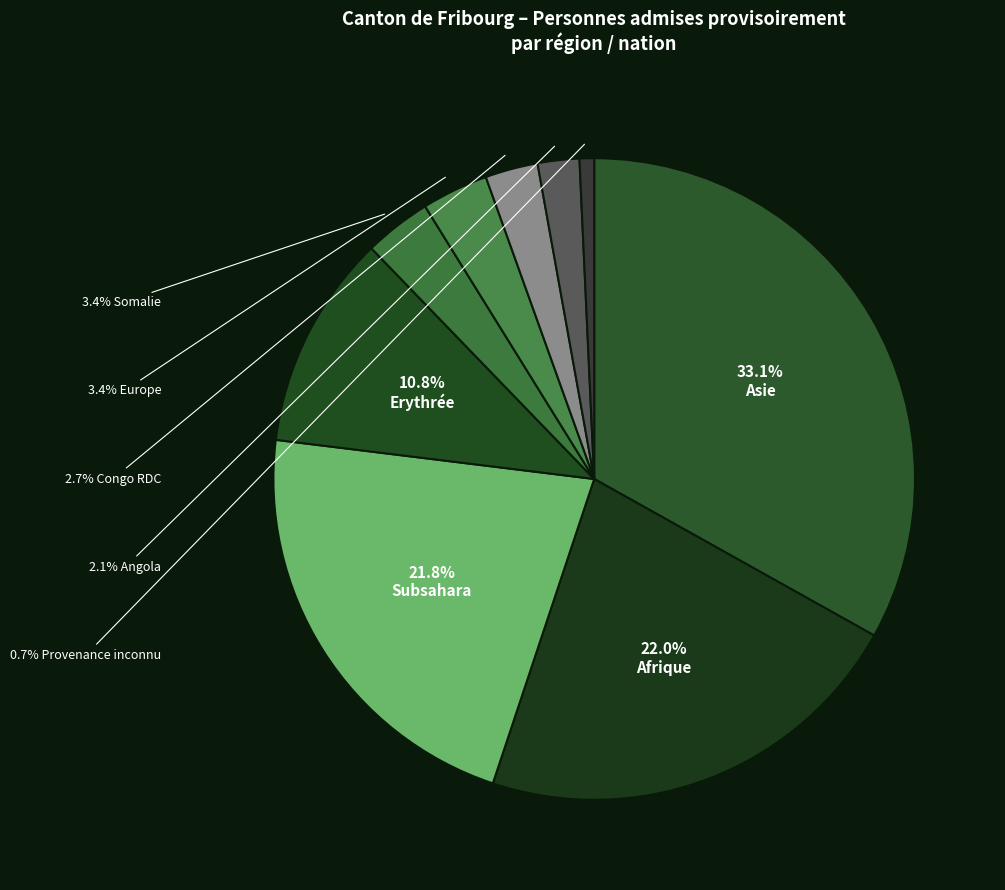

Count the number of slices in the pie.

9